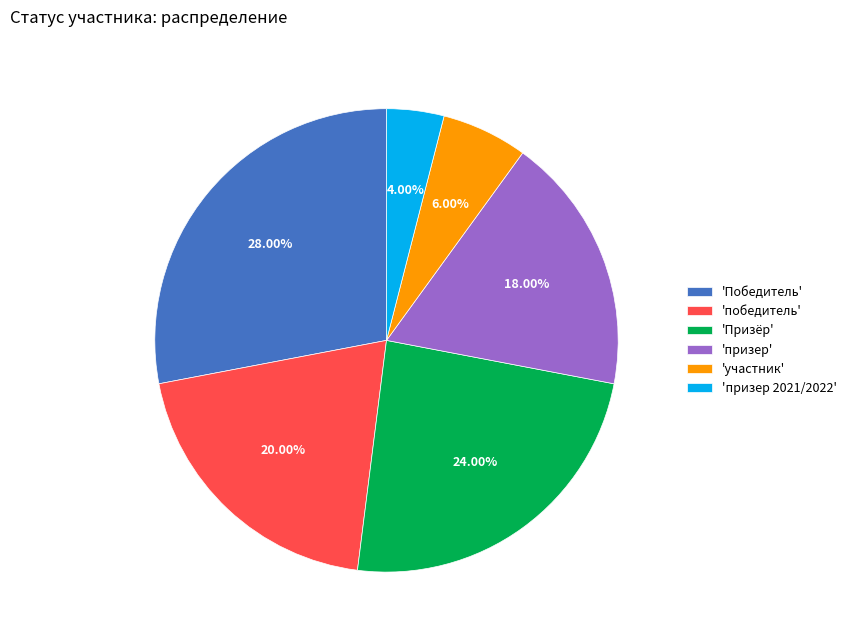

Is there a majority slice in this chart?

No